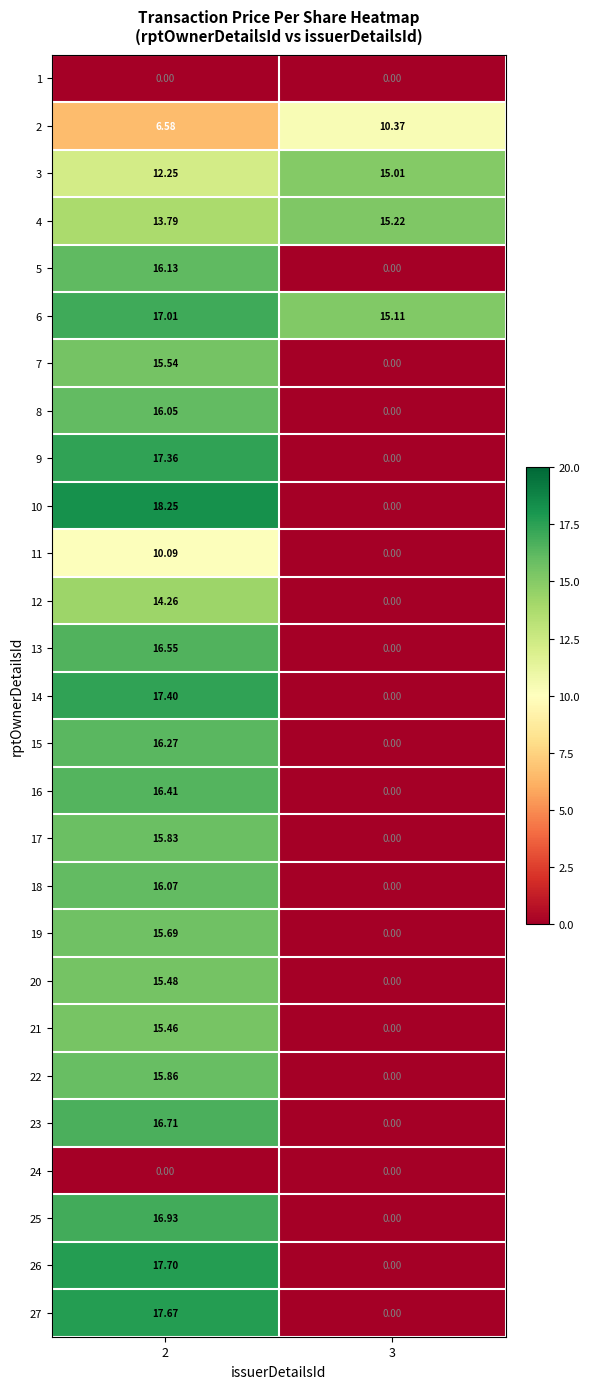

List the series in order of their peak value, highest first.

10, 26, 27, 14, 9, 6, 25, 23, 13, 16, 15, 5, 18, 8, 22, 17, 19, 7, 20, 21, 4, 3, 12, 2, 11, 1, 24